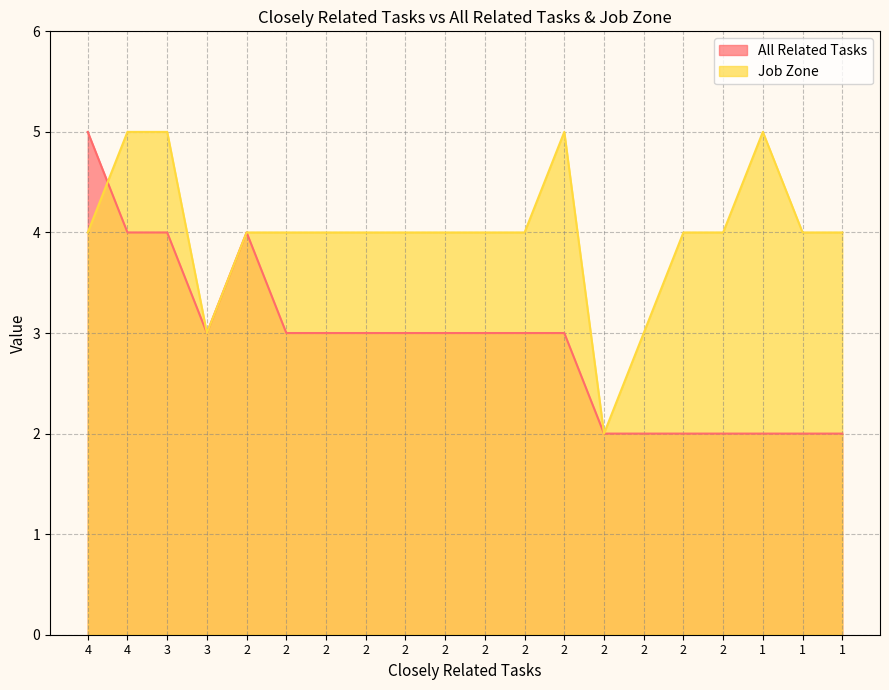

At which label does Job Zone reach its minimum?

2